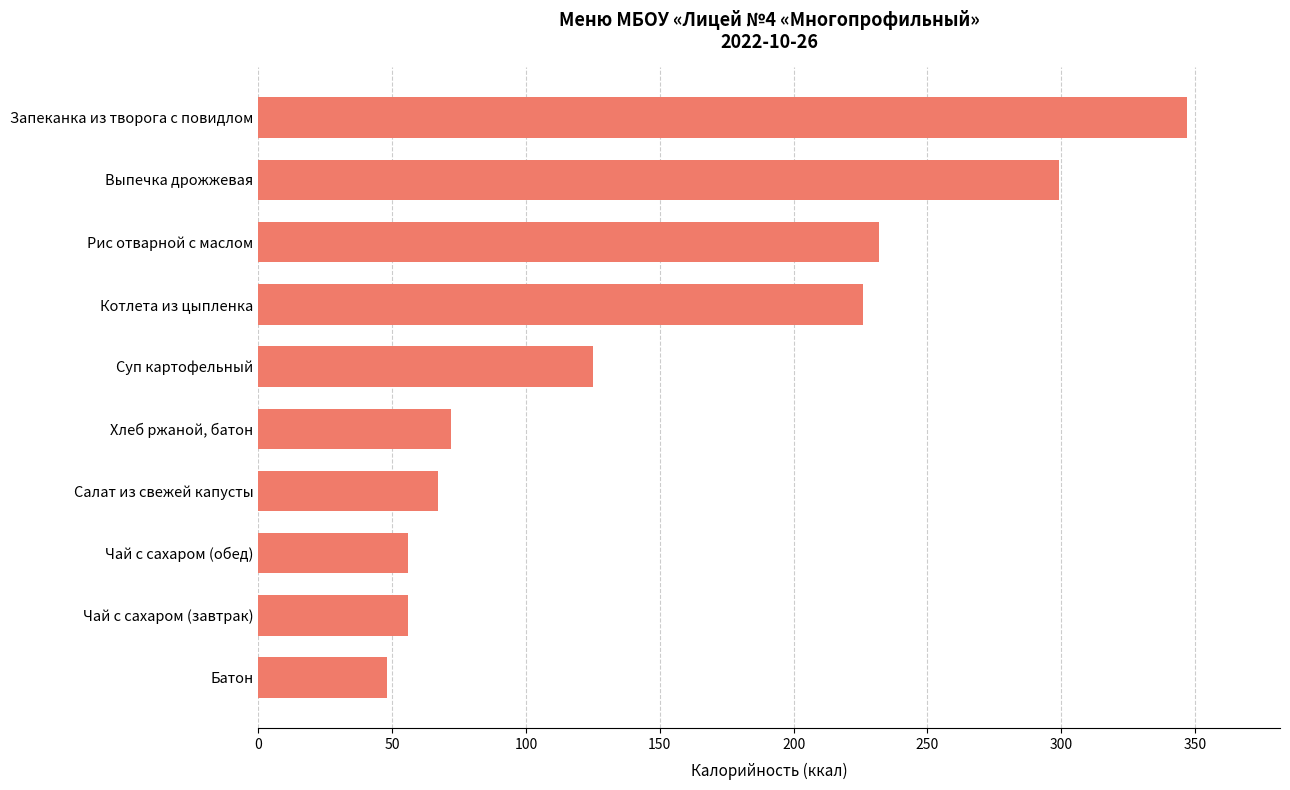

What is the sum of all values?

1528